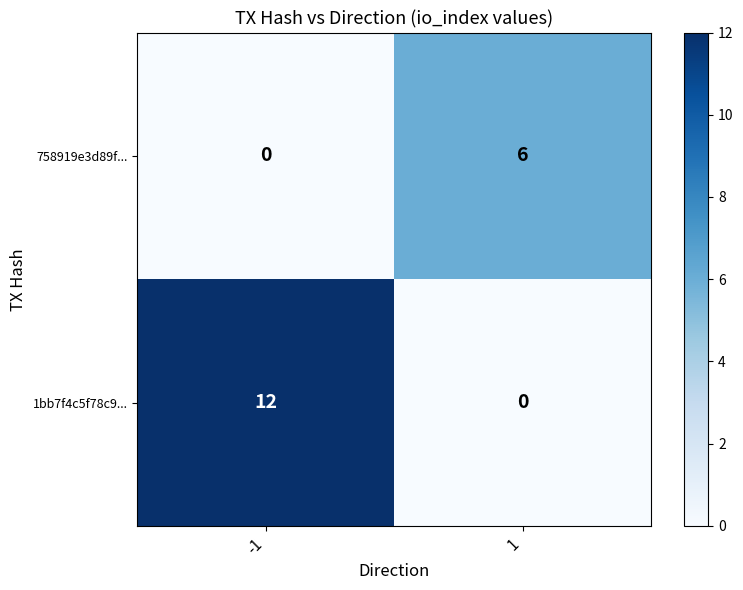

What is the sum of all 1bb7f4c5f78c9... values?

12